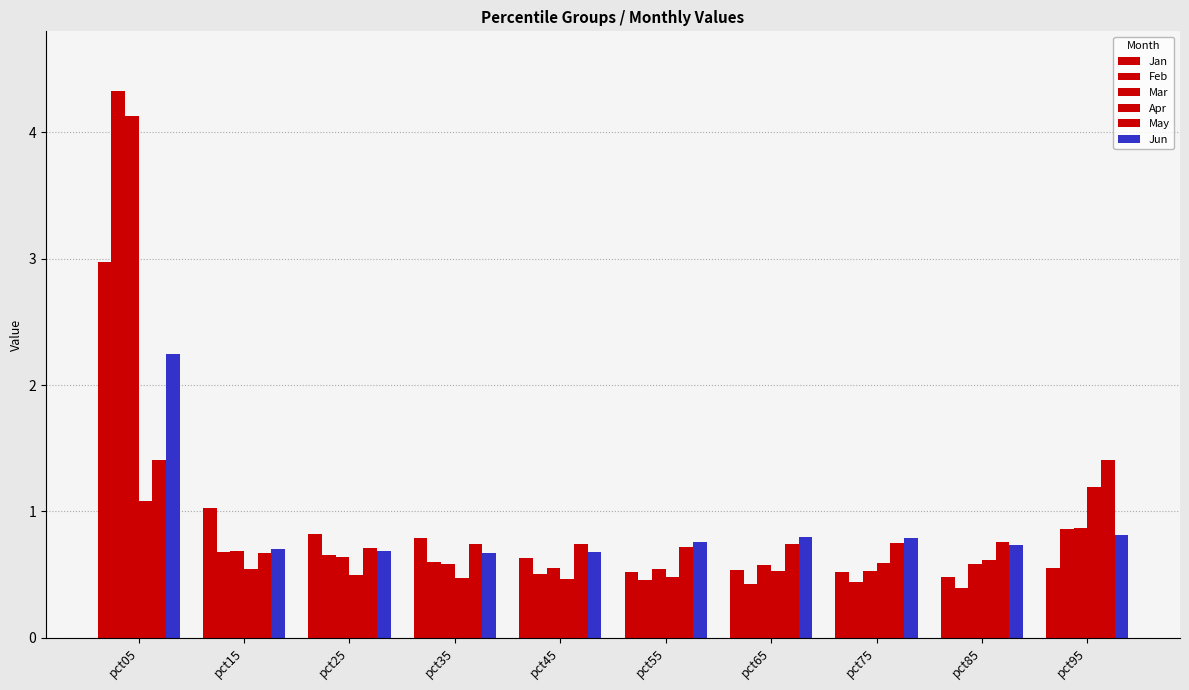

How many bars are there in each group?

6